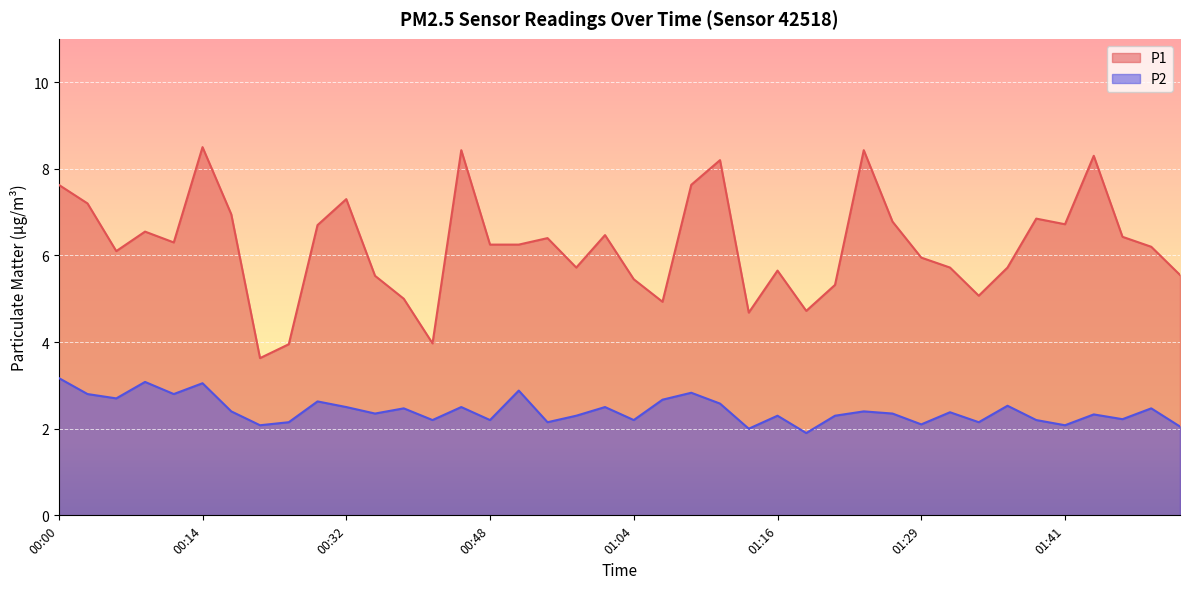

What value does the P2 series have at 01:07?

2.7